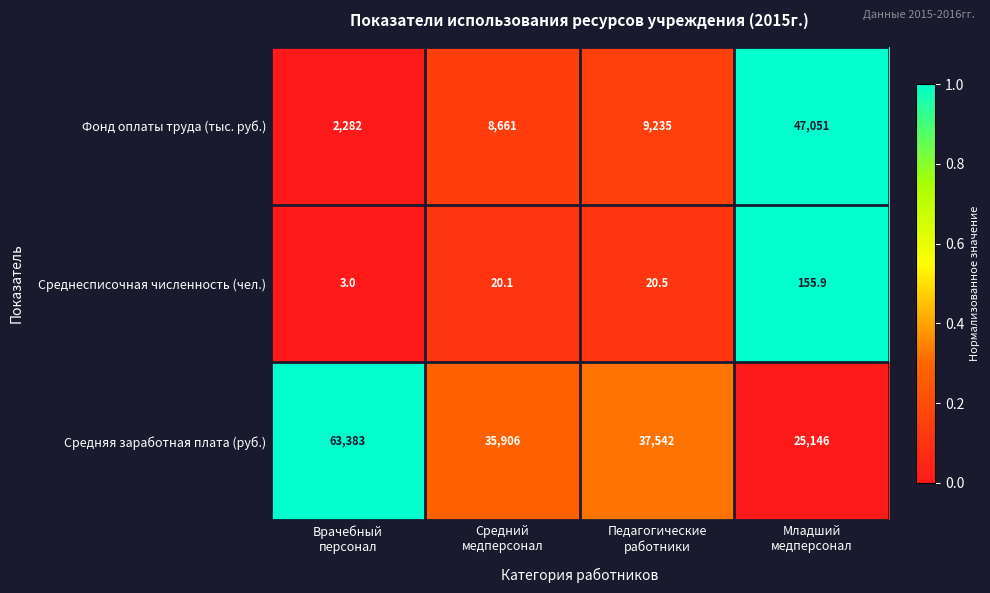

What is the spread (max minus min) of values at Средний
медперсонал?

35885.9